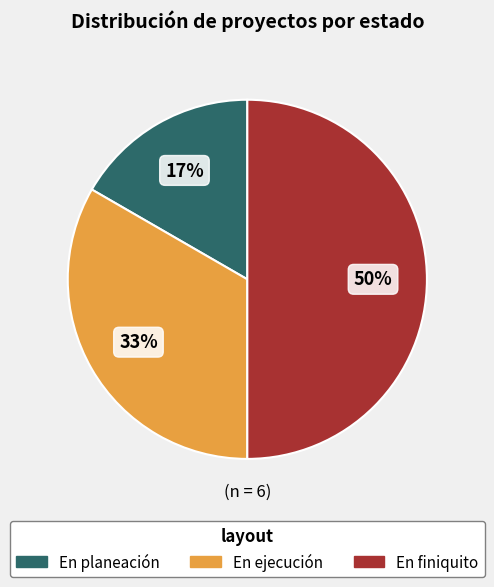

Do En finiquito and En ejecución together represent more than half of the pie?

Yes